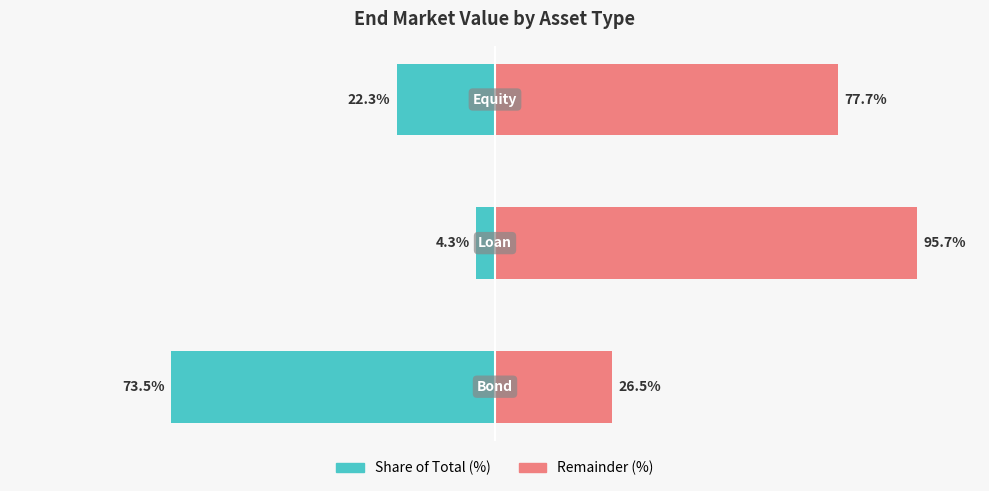

How many categories are shown in the chart?

3